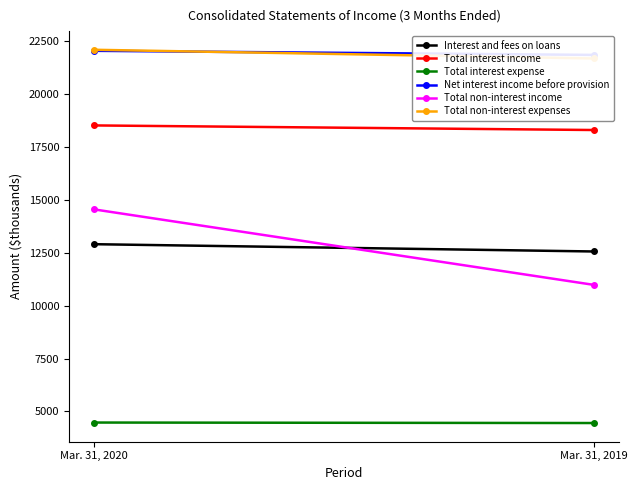

Does the chart have visible grid lines?

No